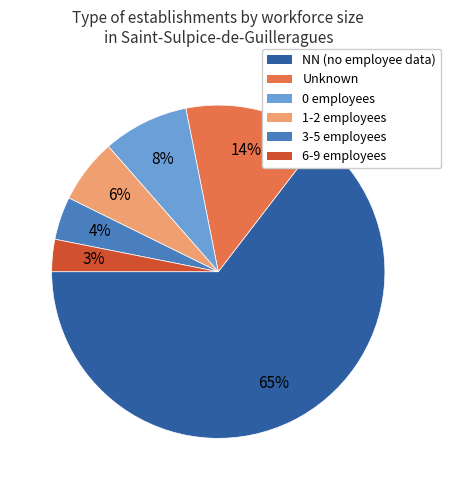

Is there any slice that represents more than half of the pie?

Yes